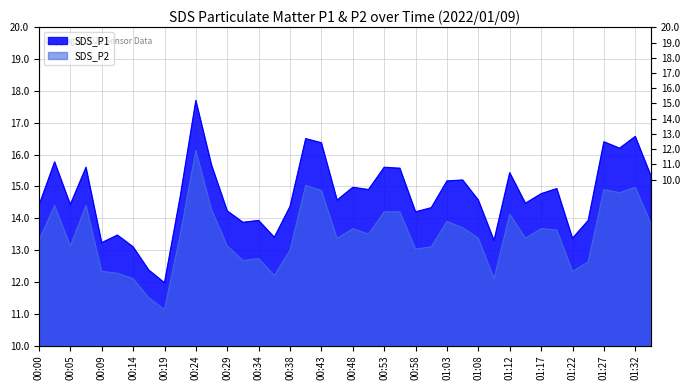

Which category has the lowest value across all series?

00:19